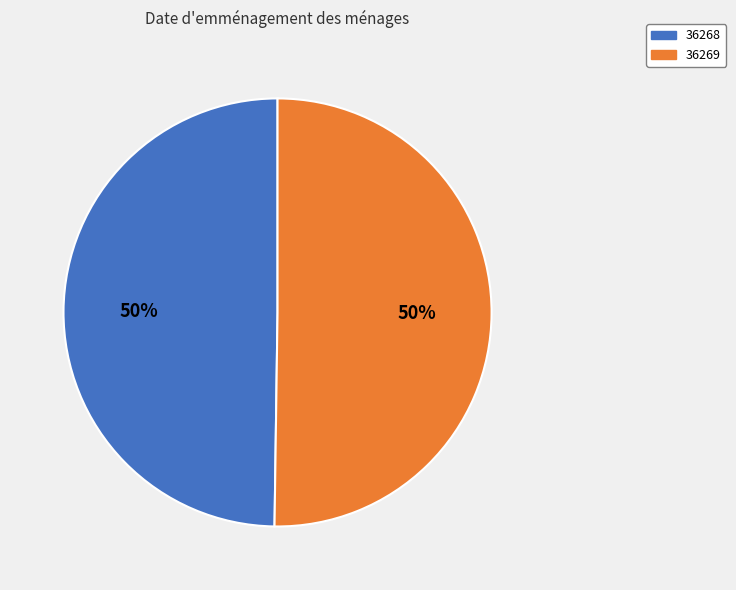

To the nearest percent, what is the average slice percentage?

50%